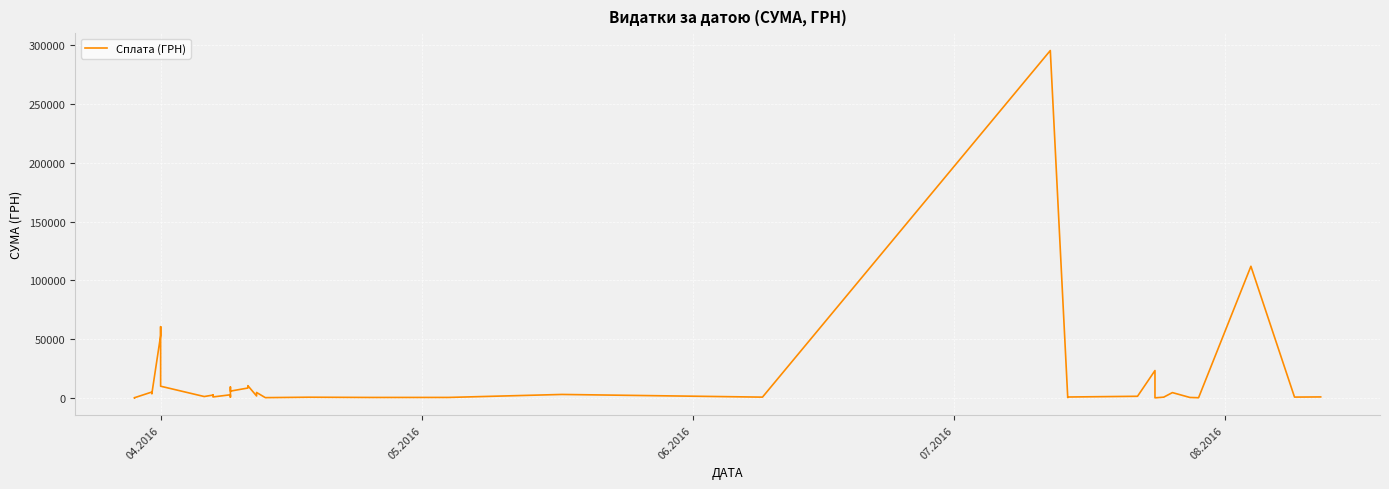

How many lines are shown in the chart?

1